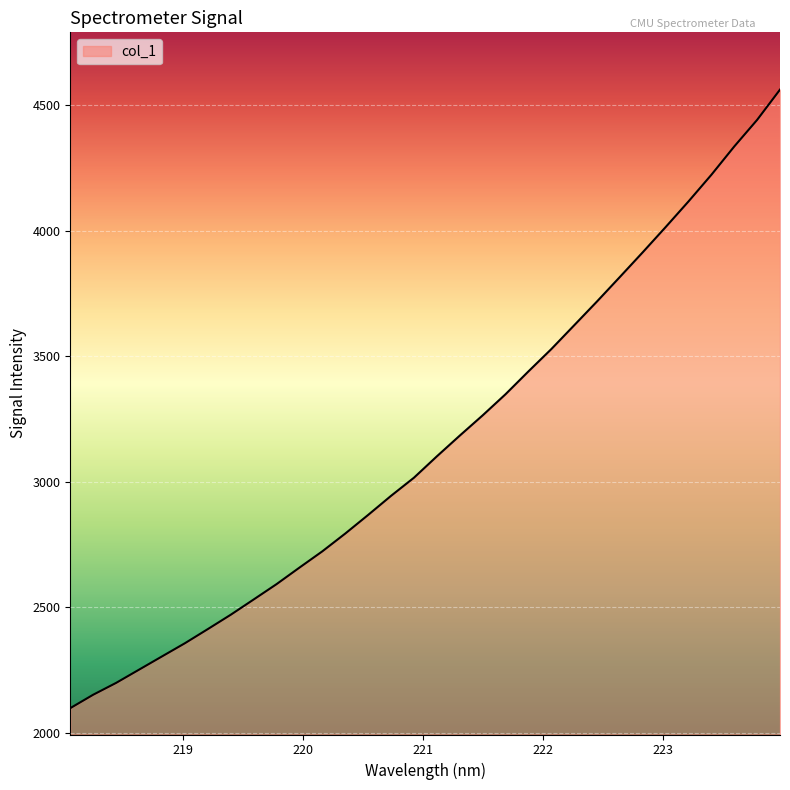

What is the difference between the second highest and minimum values?

2342.4